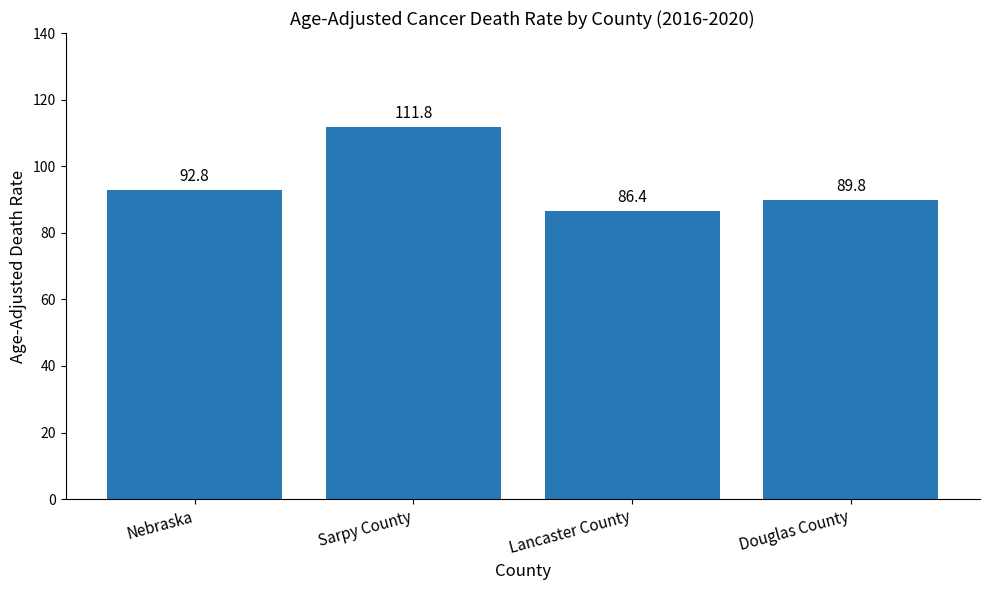

List the labels in order of value, smallest first.

Lancaster County, Douglas County, Nebraska, Sarpy County